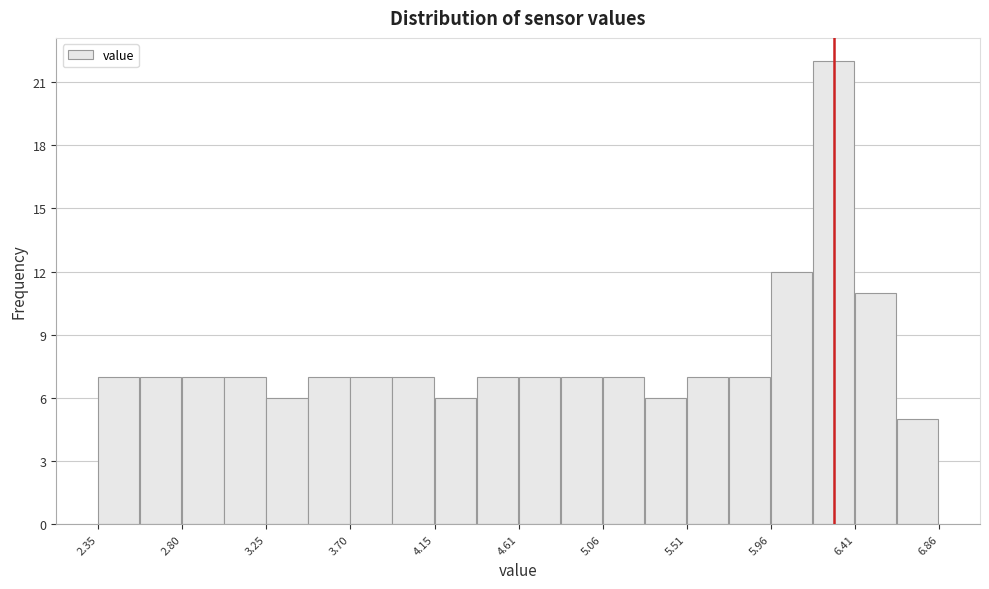

Which range on the x-axis has the tallest bar?

6.20 to 6.40